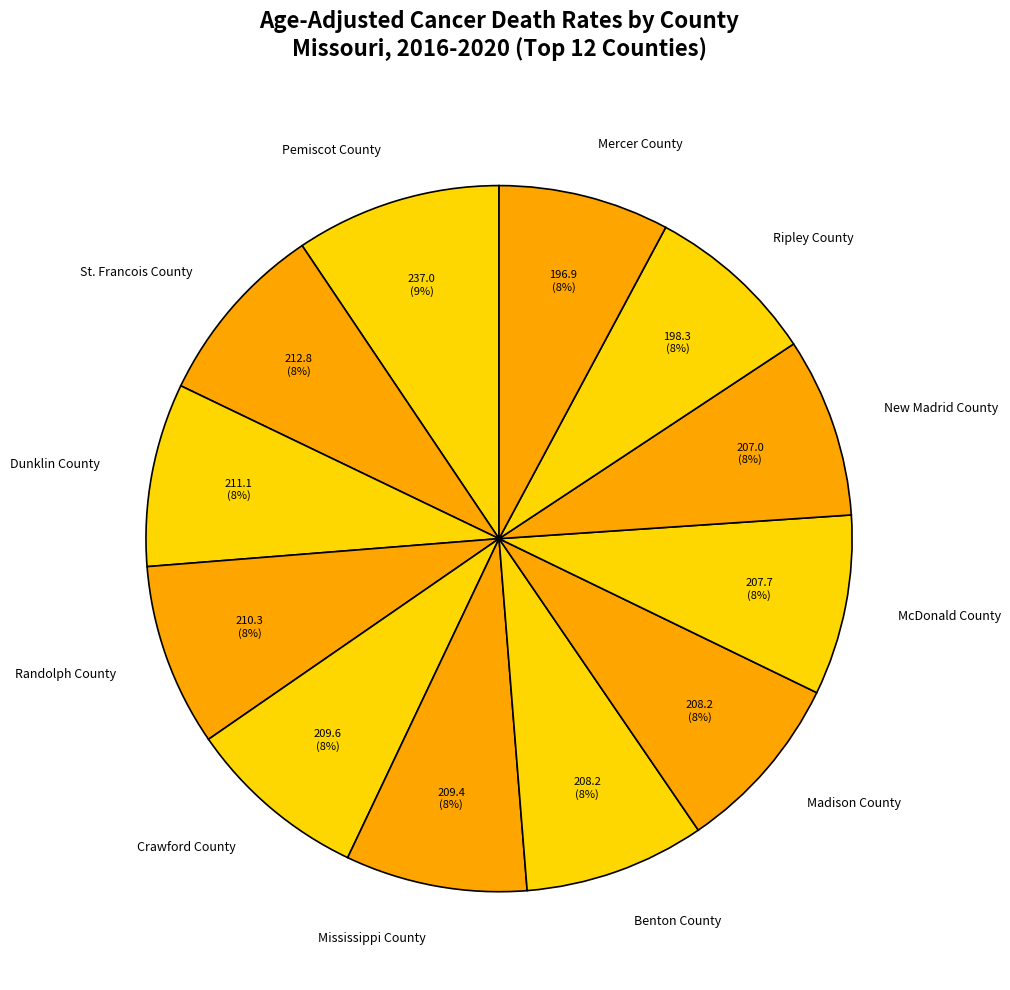

How many slices are in this pie chart?

12